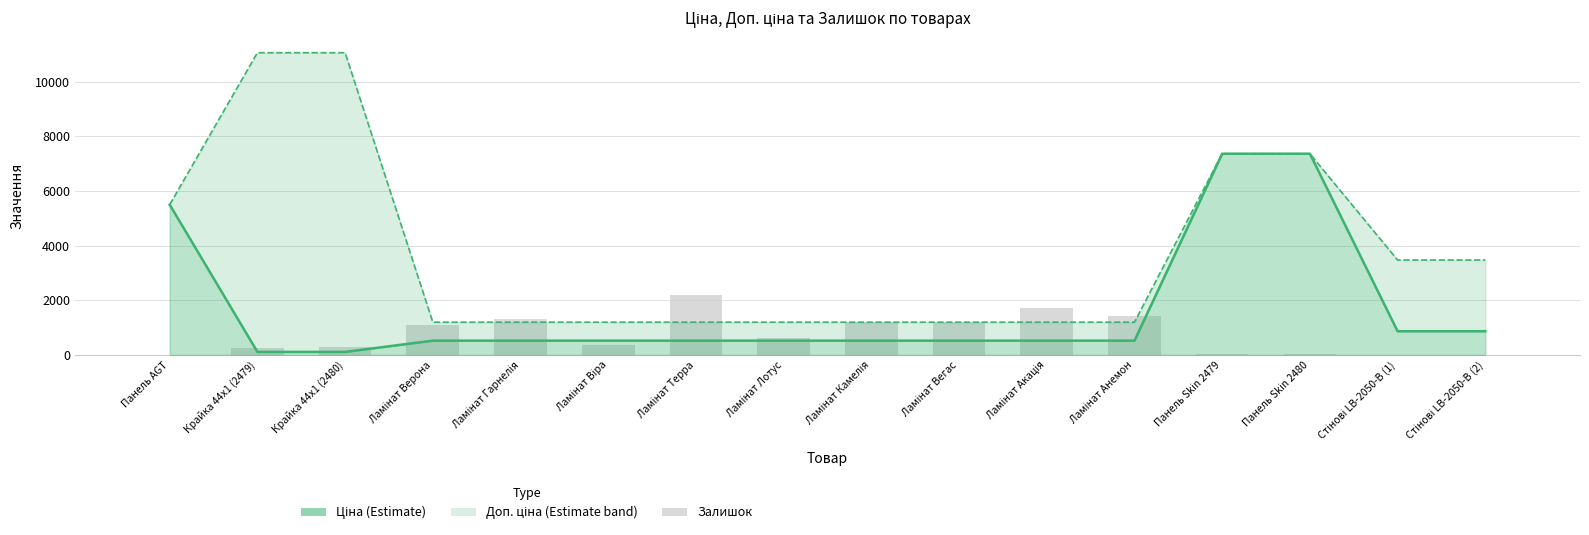

The Залишок series shows 1726.0 at Ламінат Акація. True or false?

True